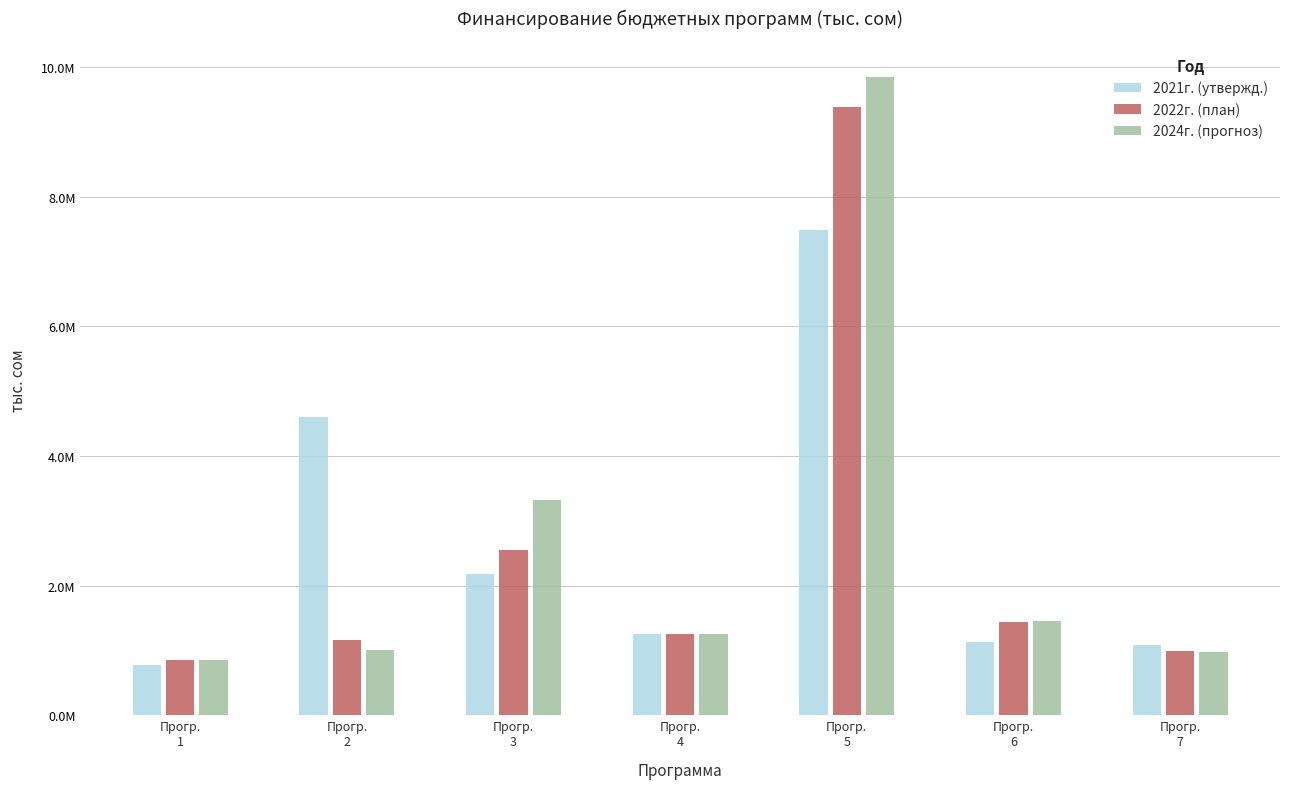

Rank the series by their average value, from lowest to highest.

2022г. (план), 2021г. (утвержд.), 2024г. (прогноз)